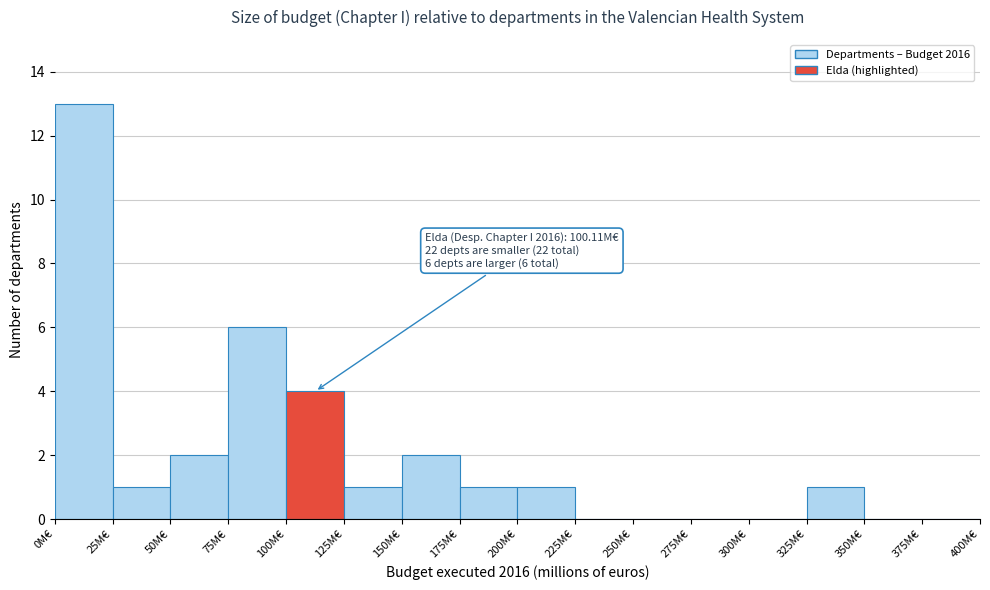

Which range on the x-axis has the tallest bar?

0 to 25